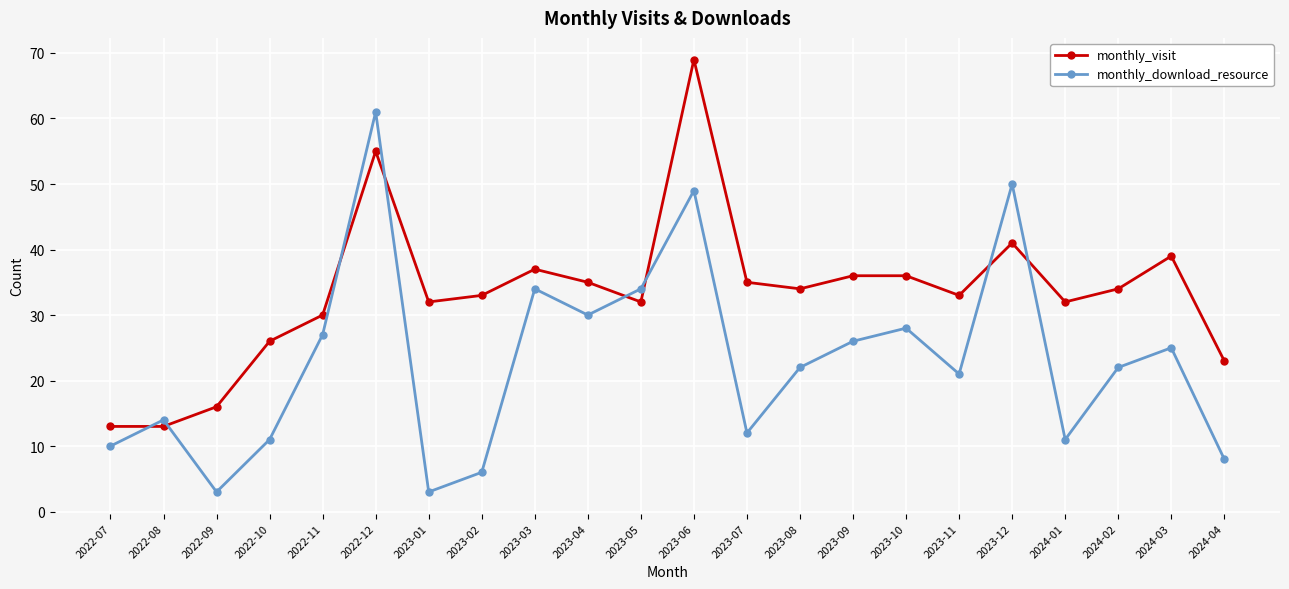

Which series has the largest total across all categories?

monthly_visit